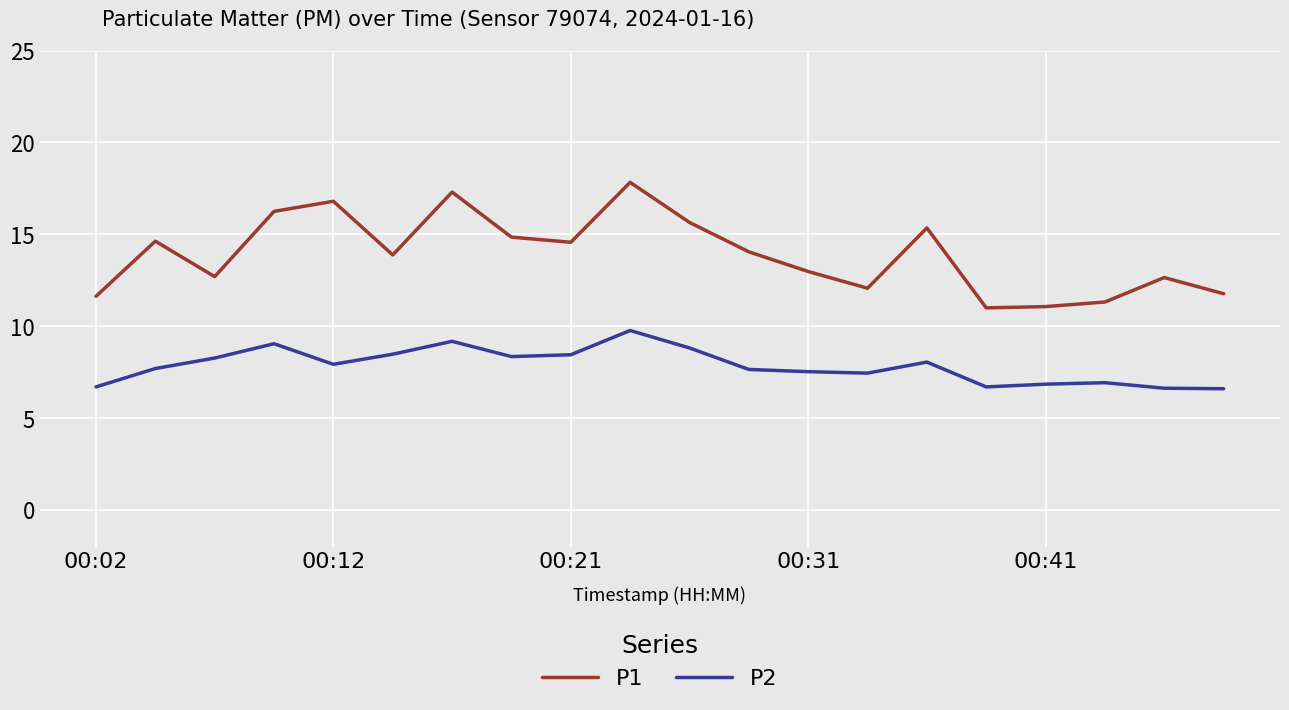

At how many categories does at least one series exceed 8?

20